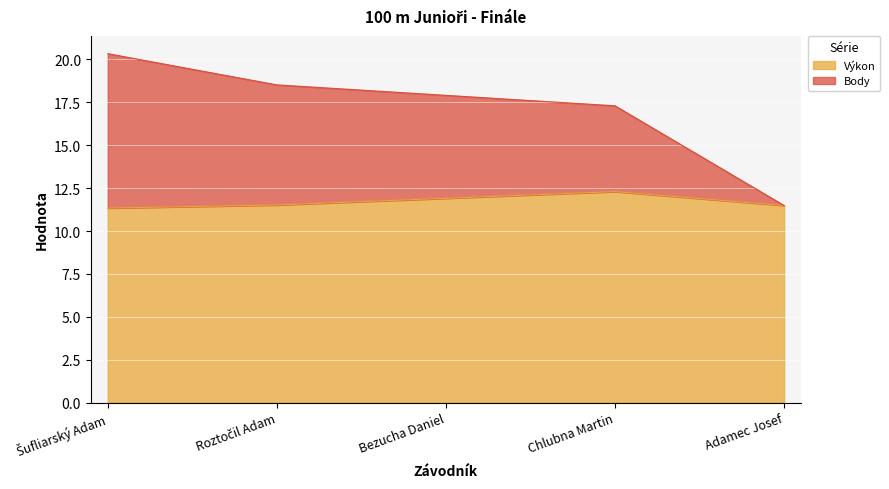

What is the difference between the highest and lowest values at Chlubna Martin?

5.0